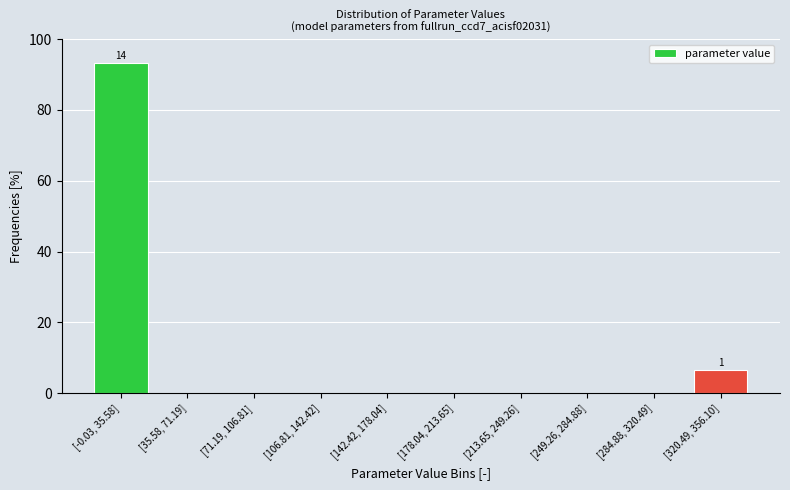

Reading left to right, extract all data points from this chart.

[-0.03, 35.58]=93.3	[35.58, 71.19]=0.0	[71.19, 106.81]=0.0	[106.81, 142.42]=0.0	[142.42, 178.04]=0.0	[178.04, 213.65]=0.0	[213.65, 249.26]=0.0	[249.26, 284.88]=0.0	[284.88, 320.49]=0.0	[320.49, 356.10]=6.7